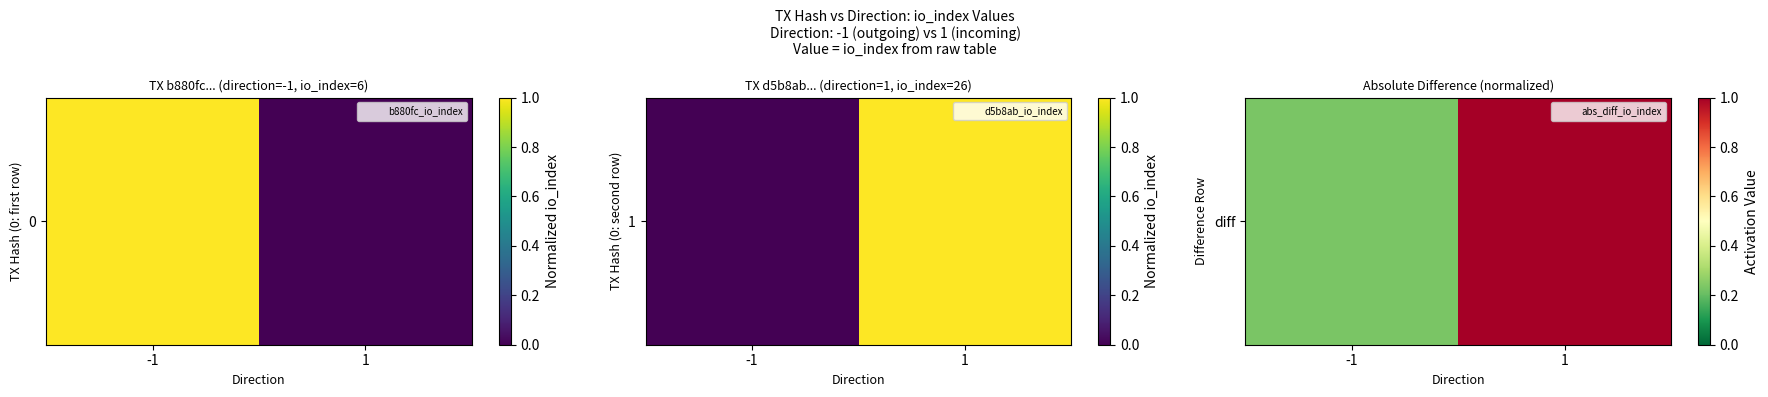

List the labels in order of value, smallest first.

-1, 1